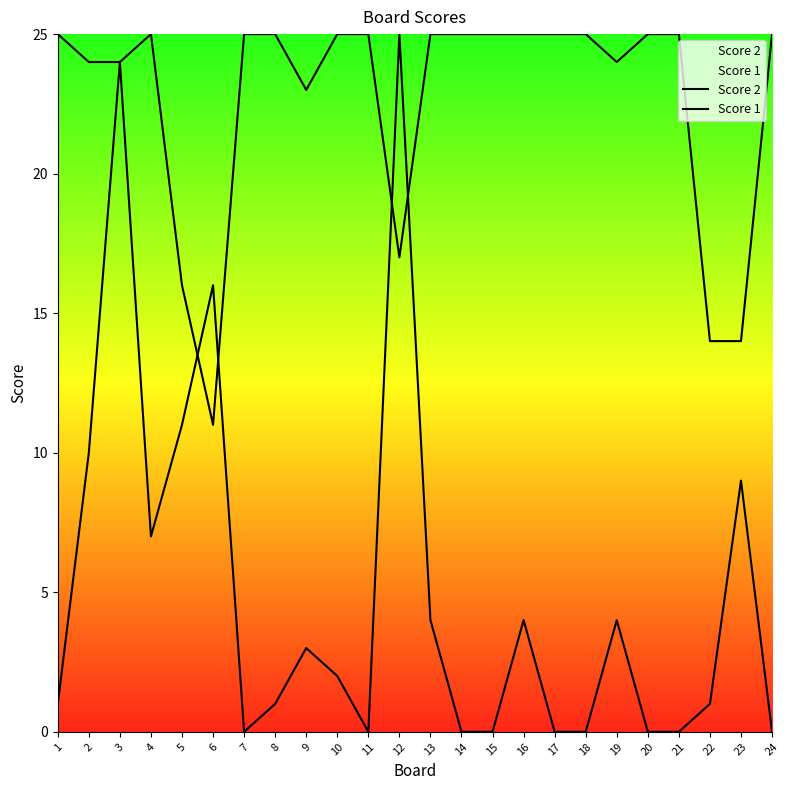

The Score 2 series shows 14 at 24. True or false?

False